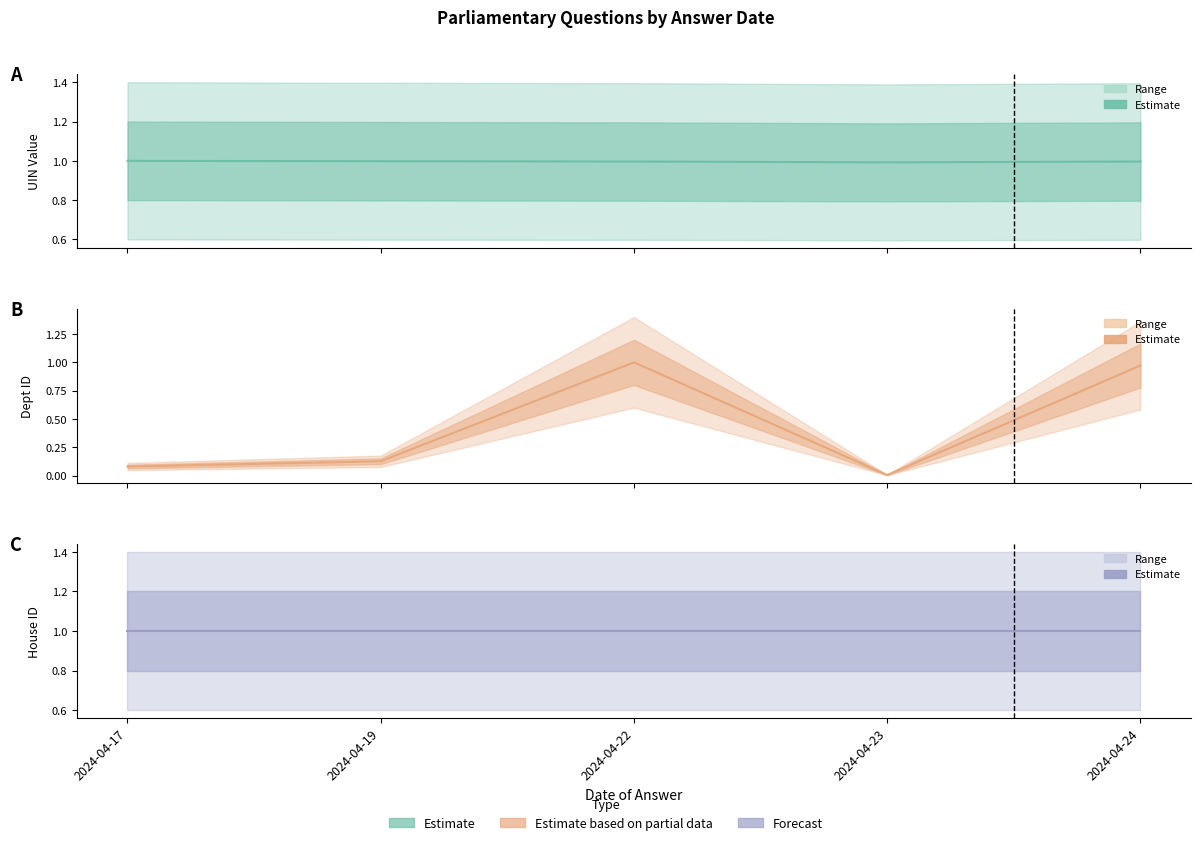

True or false: House ID has a value of 1.8 at 2024-04-23.

False